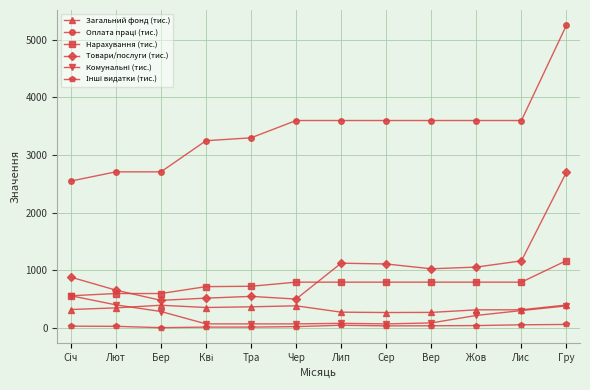

Between Чер and Лип, which series saw the biggest shift?

Товари/послуги (тис.)